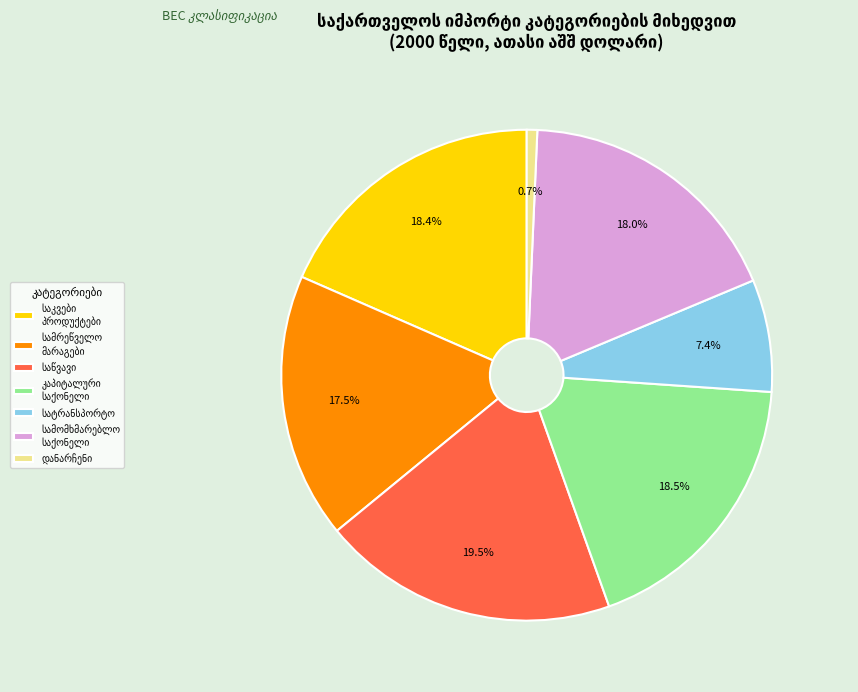

Is there a majority slice in this chart?

No